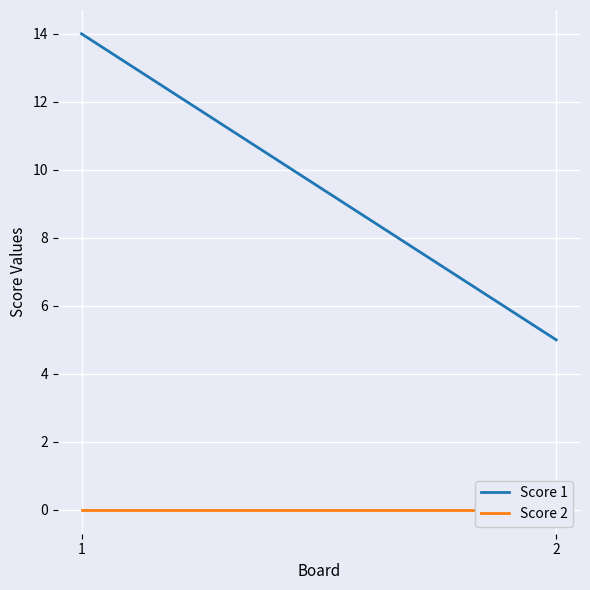

The Score 2 series shows 0 at 1. True or false?

True